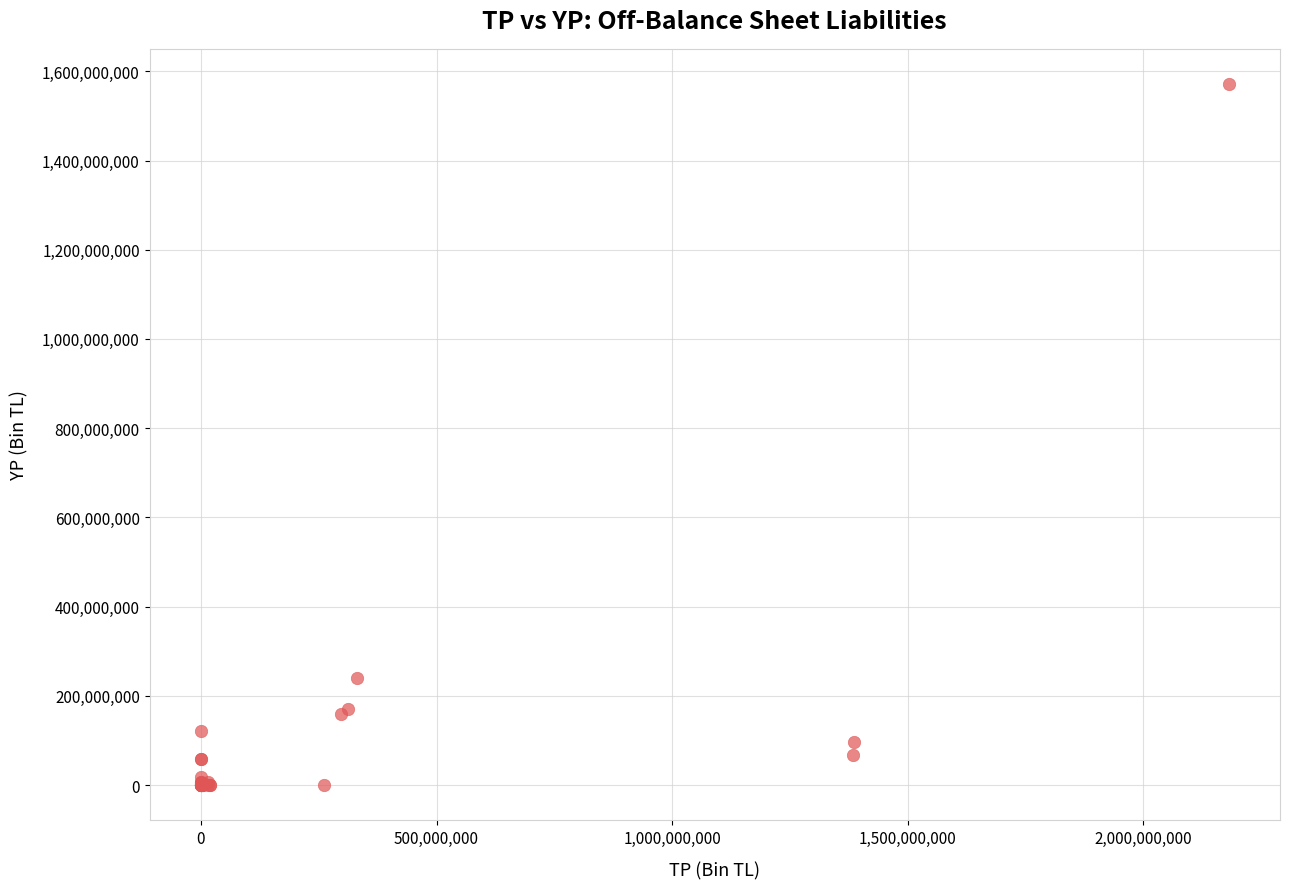

What Y value in the scatter plot is closest to 785849842?

240229095